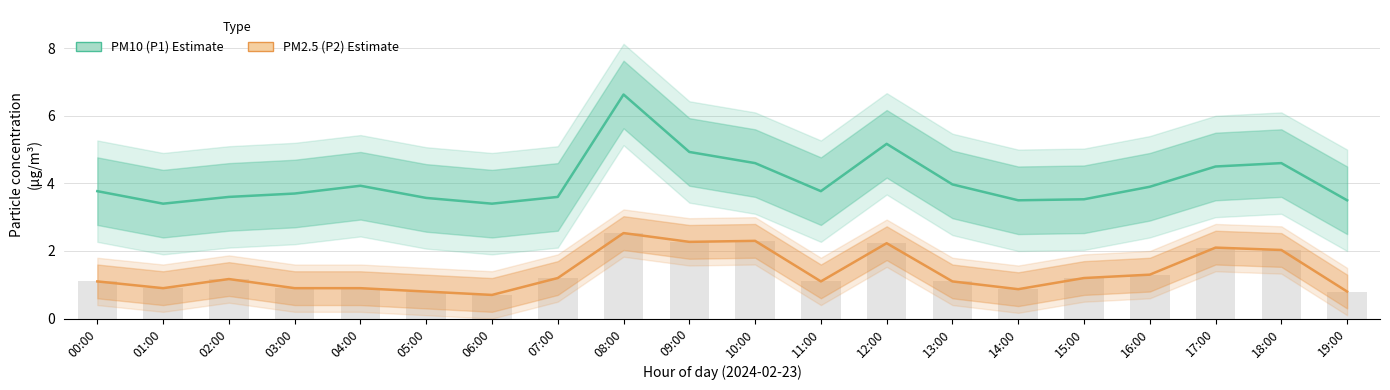

At 18:00, list the series in order from largest to smallest.

PM10 (P1), PM2.5 (P2)